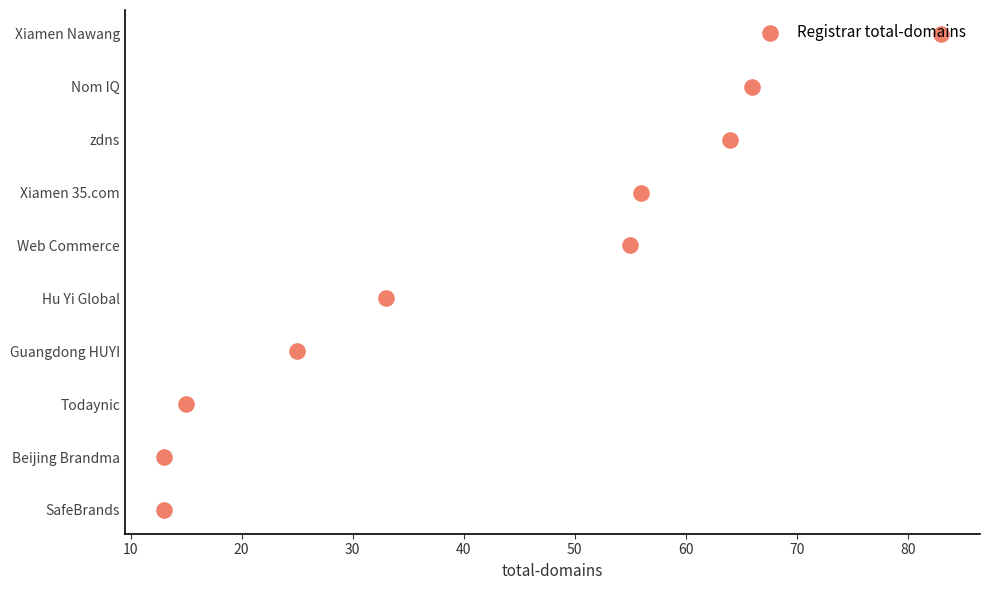

What is the ratio of the value at 30 to the value at 10?

3.0